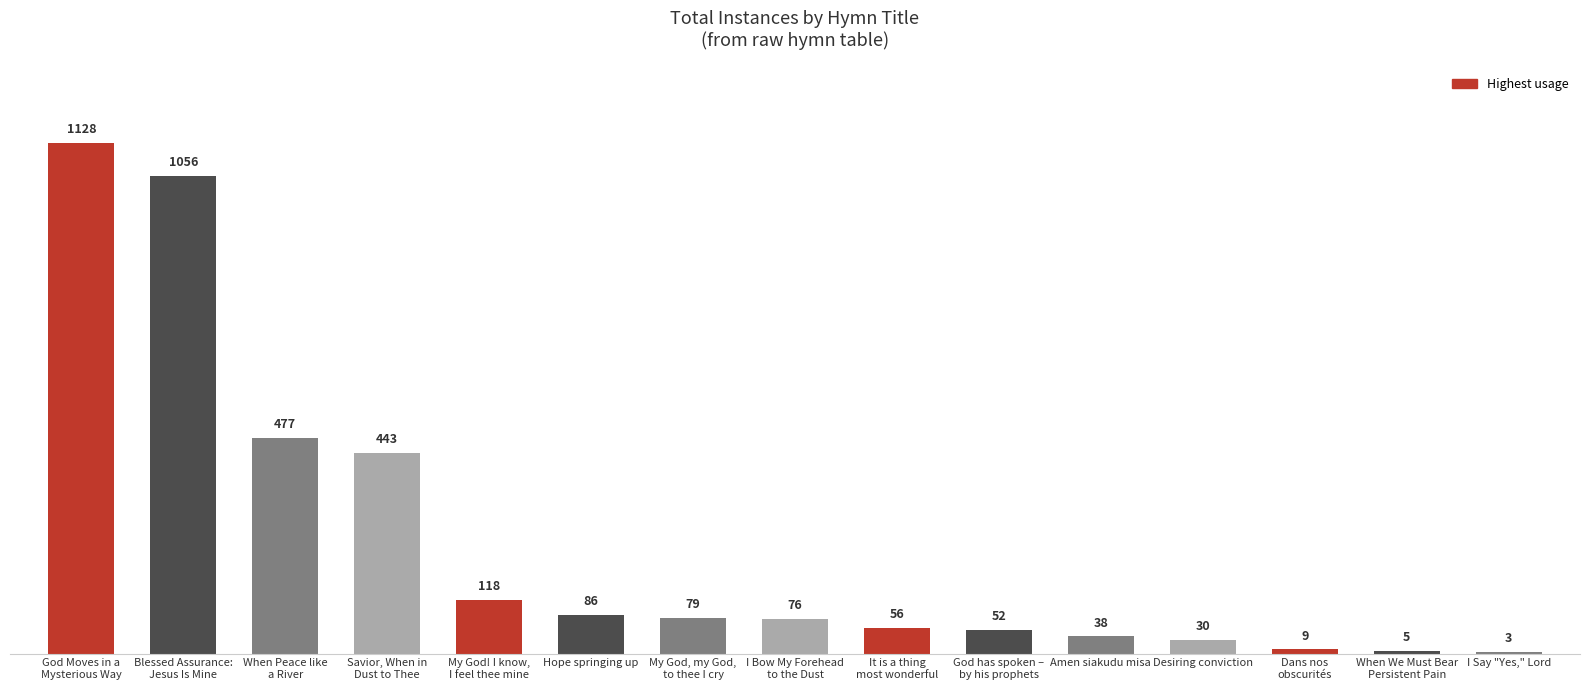

Are the bars horizontal?

No